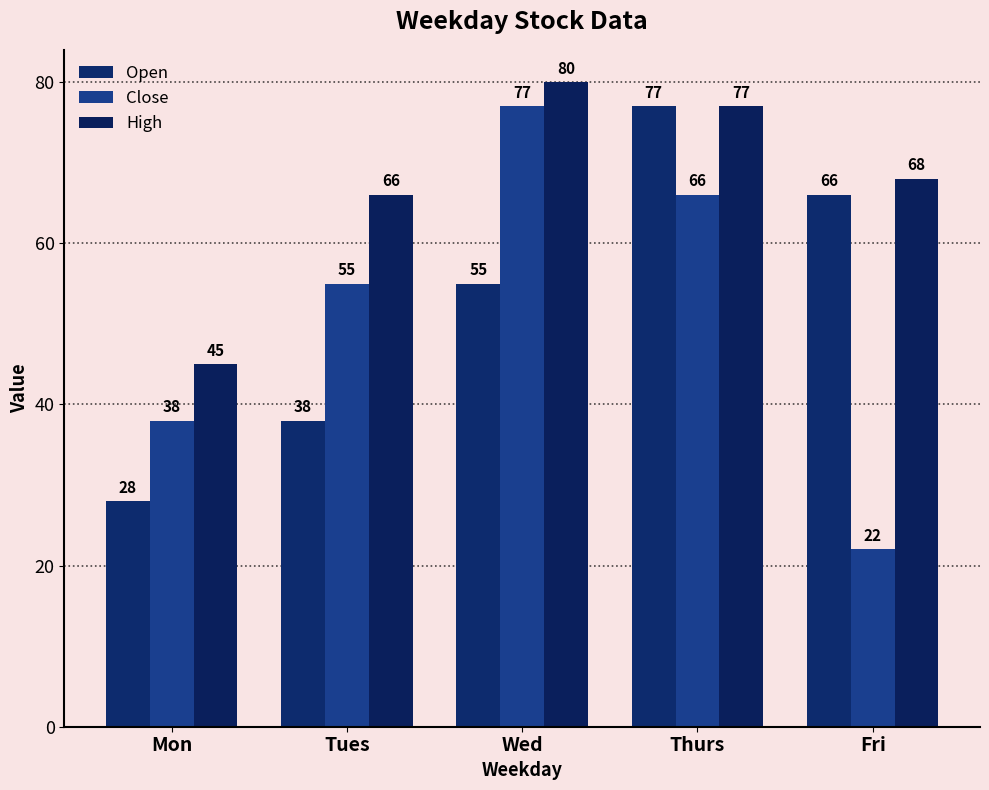

List the series in order of their peak value, highest first.

High, Open, Close